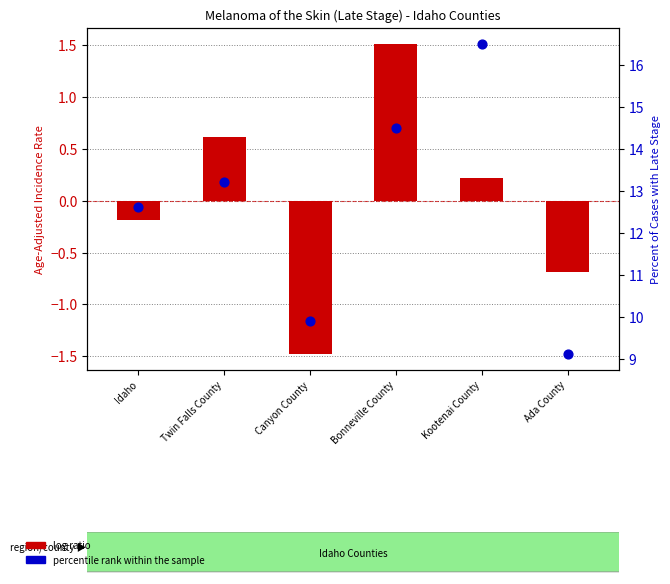

Which series has the largest total across all categories?

percentile rank within the sample